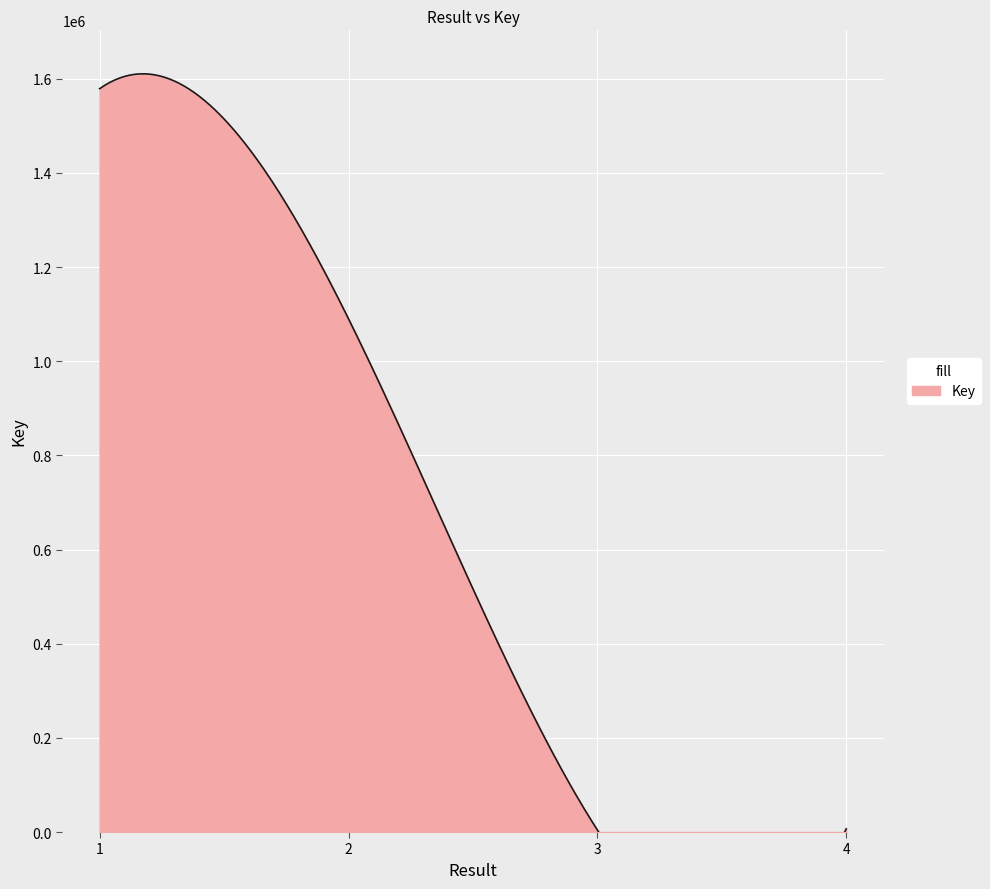

At which label is the value closest to 791691?

2